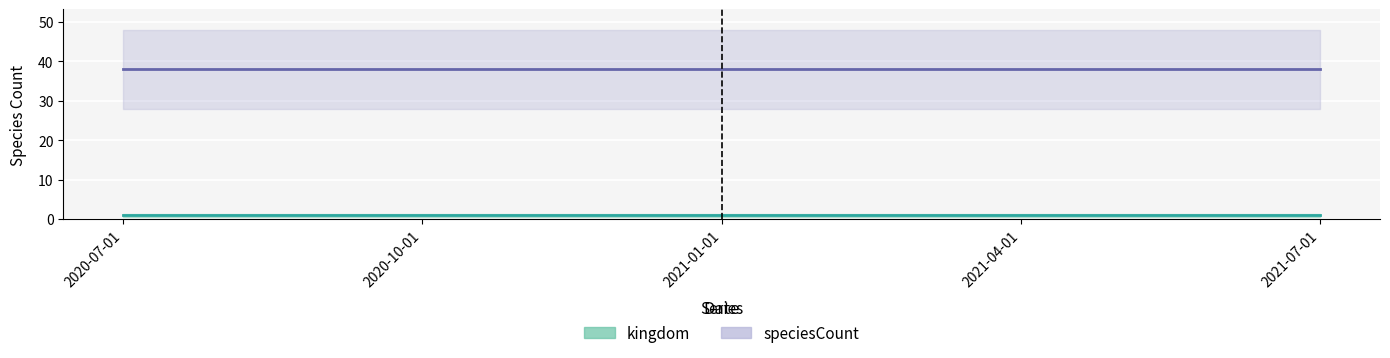

What is the greatest value displayed?

38